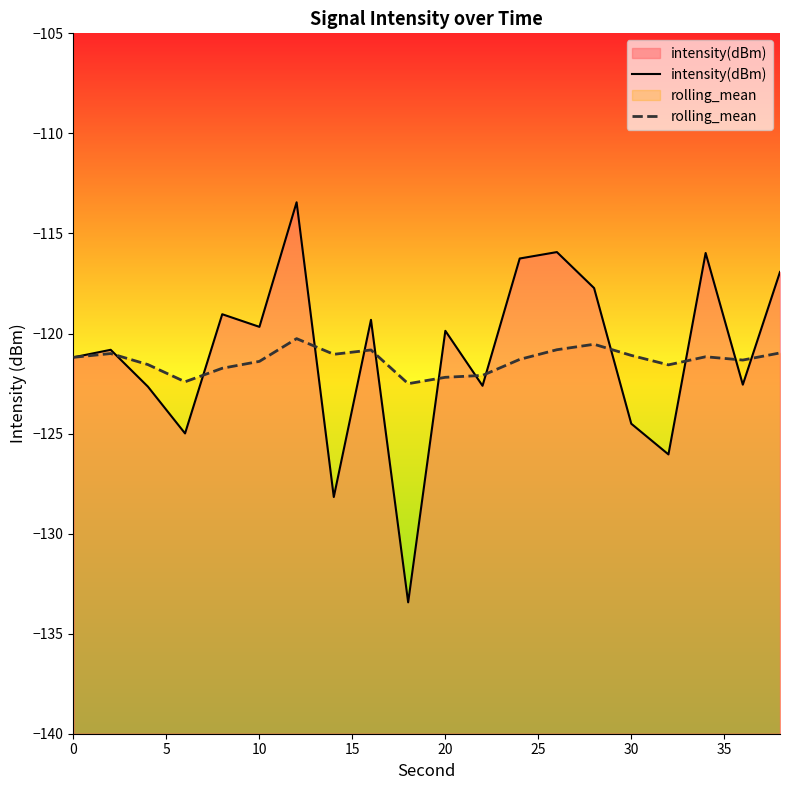

Which series ends up on top after the final intersection of rolling_mean and intensity(dBm)?

intensity(dBm)